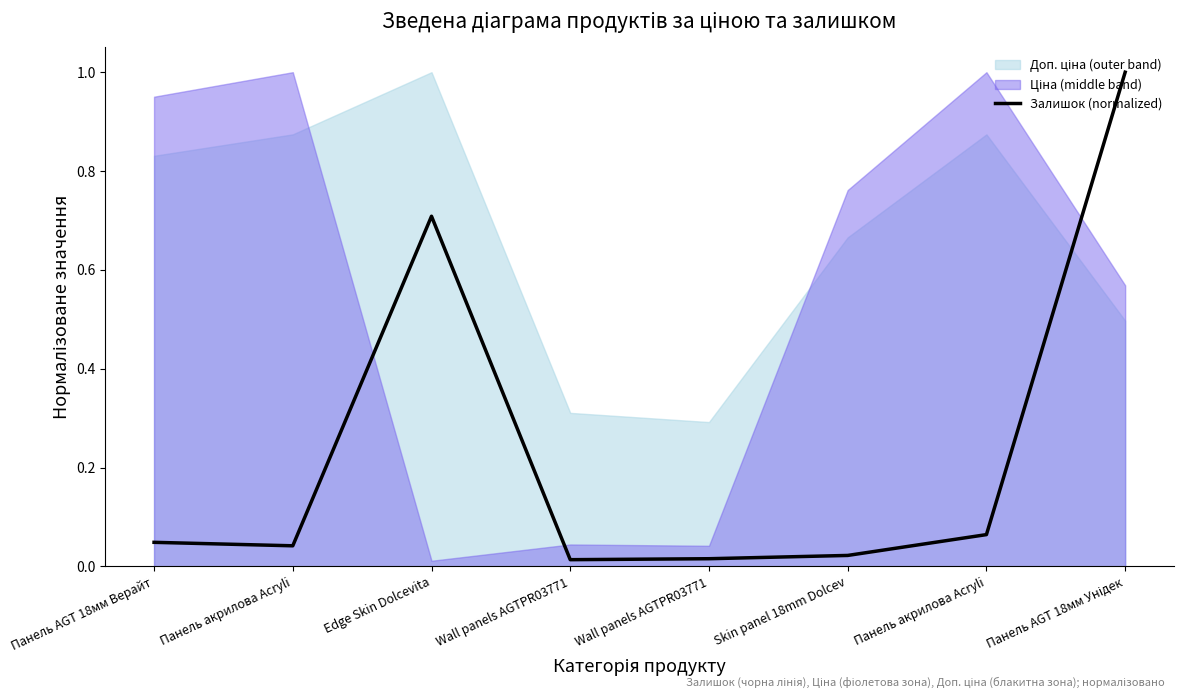

How many interior local valleys (lower than both neighbors) does the data have?

2